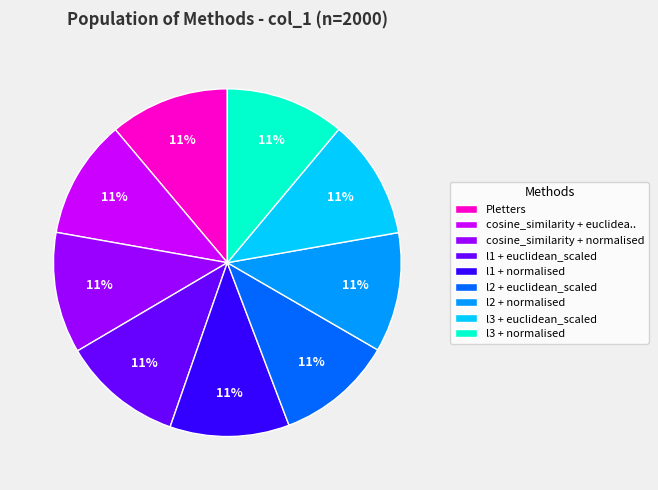

Approximately how many times larger is the value at l2 + normalised compared to Pletters?

1.0